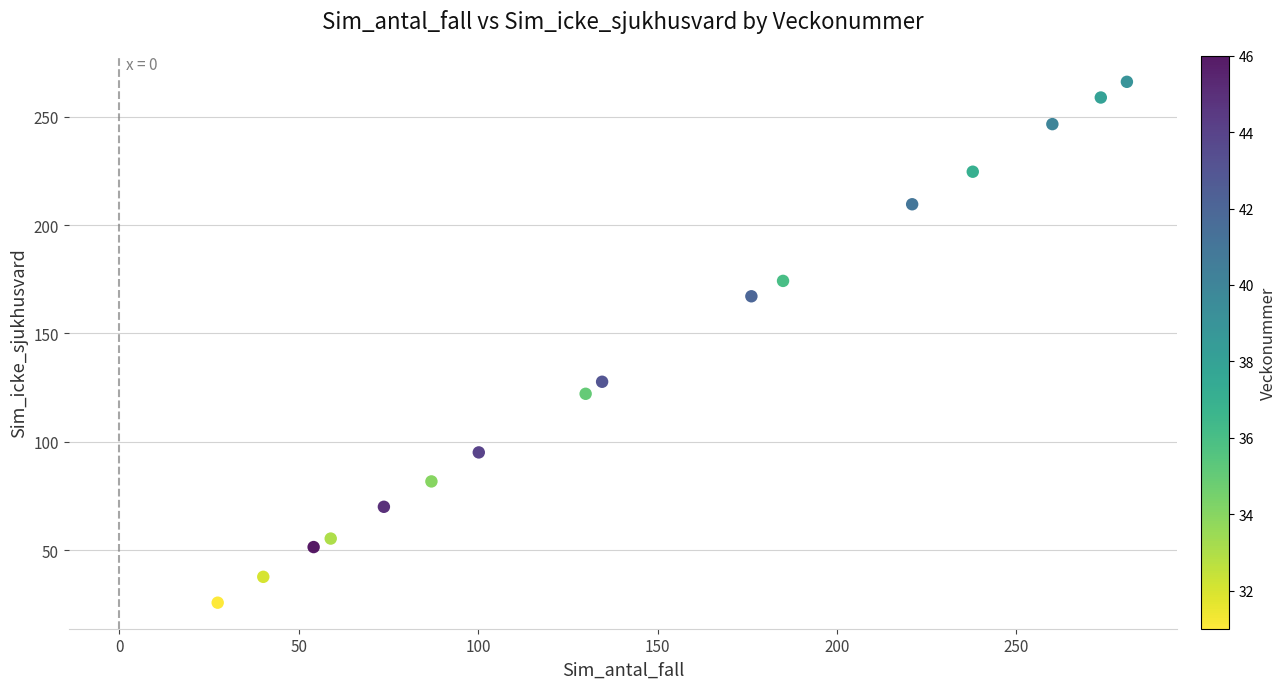

What is the range of X values (max minus min)?

253.3